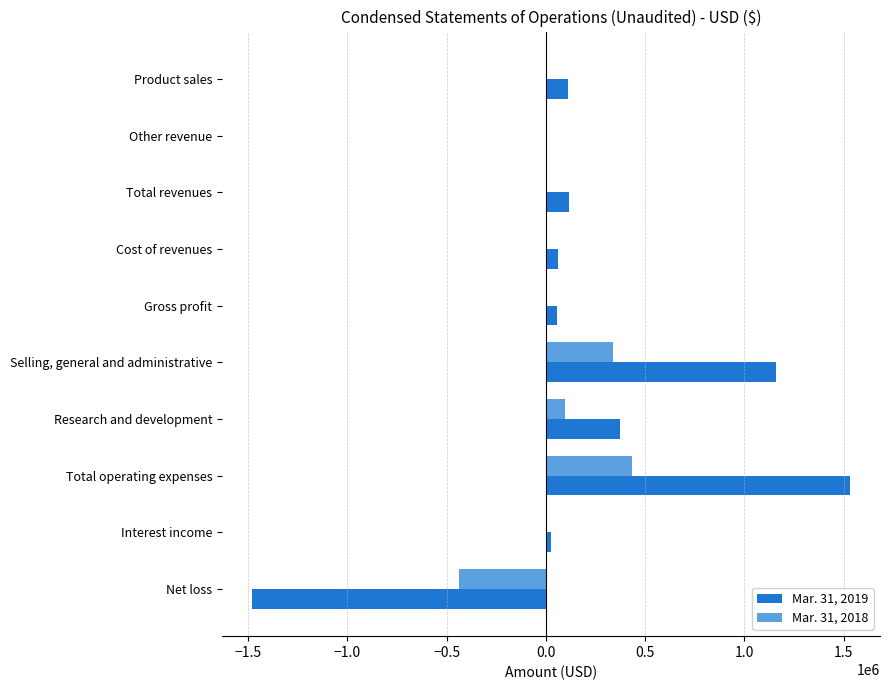

Between Product sales and Total operating expenses, which series saw the biggest shift?

Mar. 31, 2019